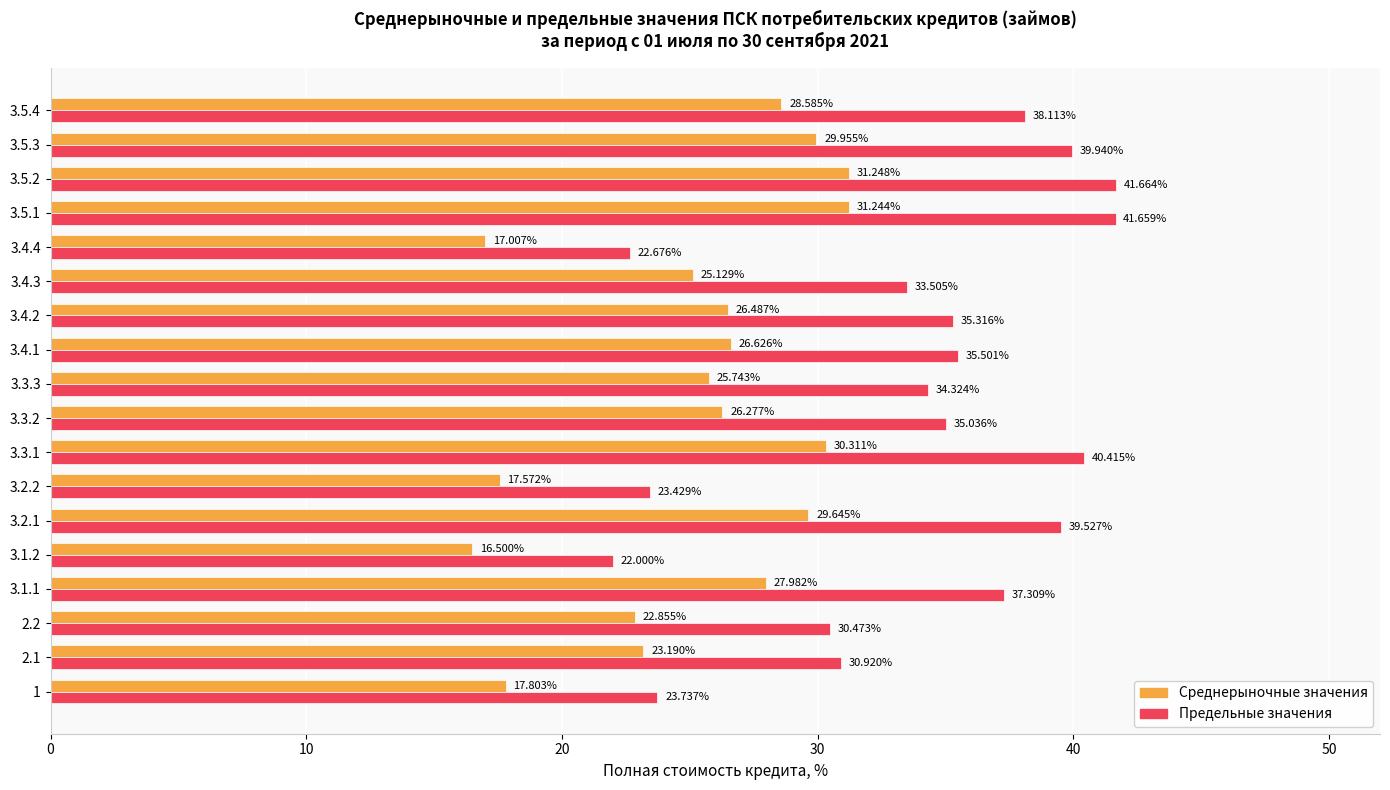

Rank the series by their maximum value, from lowest to highest.

Среднерыночные значения, Предельные значения